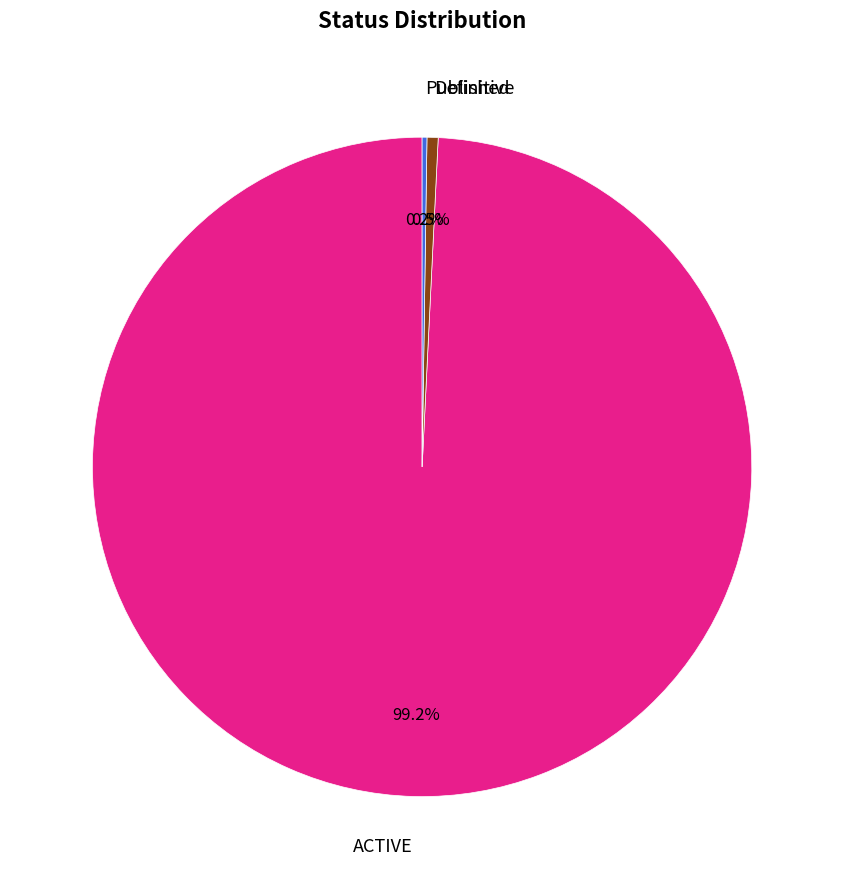

Does any single category account for the majority?

Yes